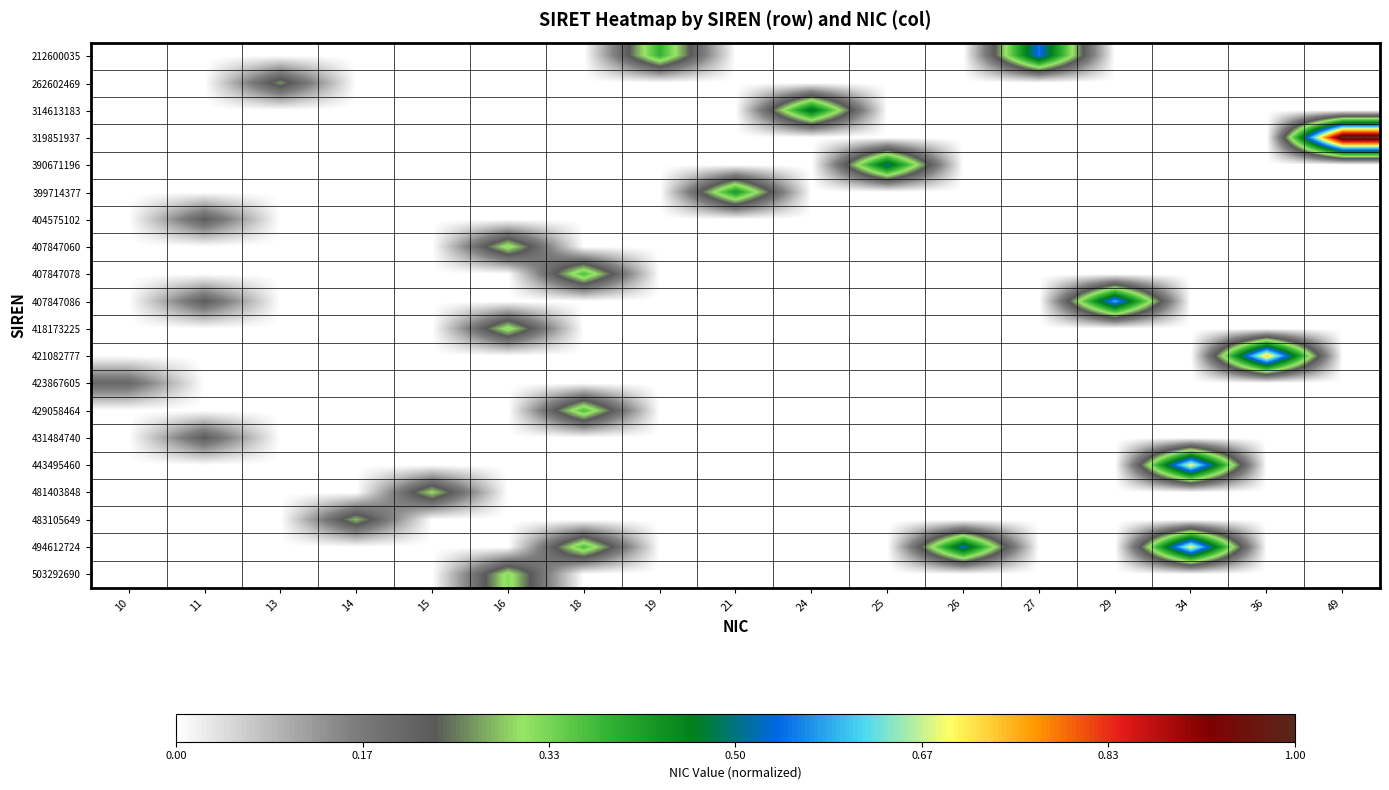

Rank the series at 34 from lowest to highest value.

212600035, 262602469, 314613183, 319851937, 390671196, 399714377, 404575102, 407847060, 407847078, 407847086, 418173225, 421082777, 423867605, 429058464, 431484740, 481403848, 483105649, 503292690, 443495460, 494612724